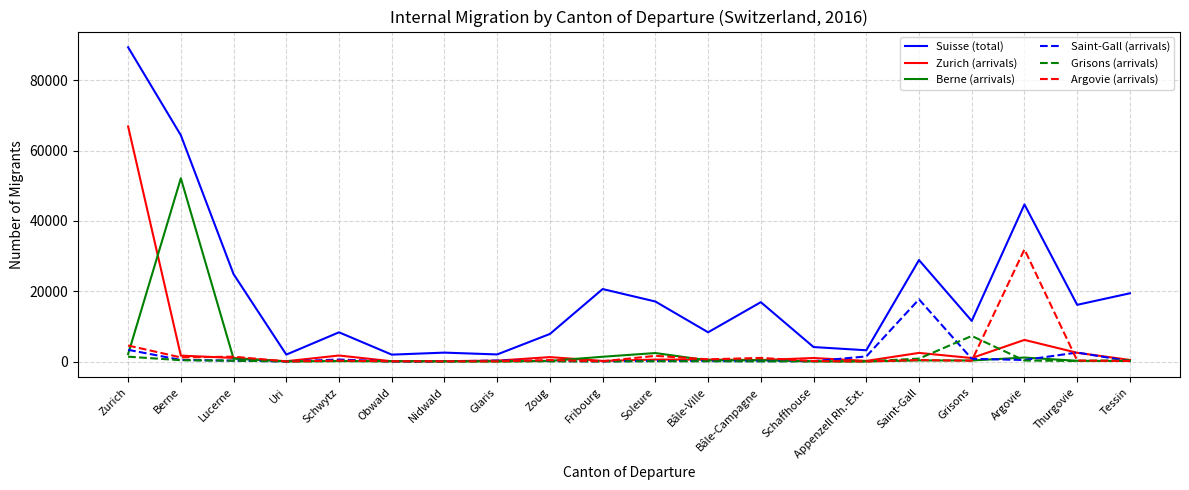

What is the total value across all series at Saint-Gall?

50522